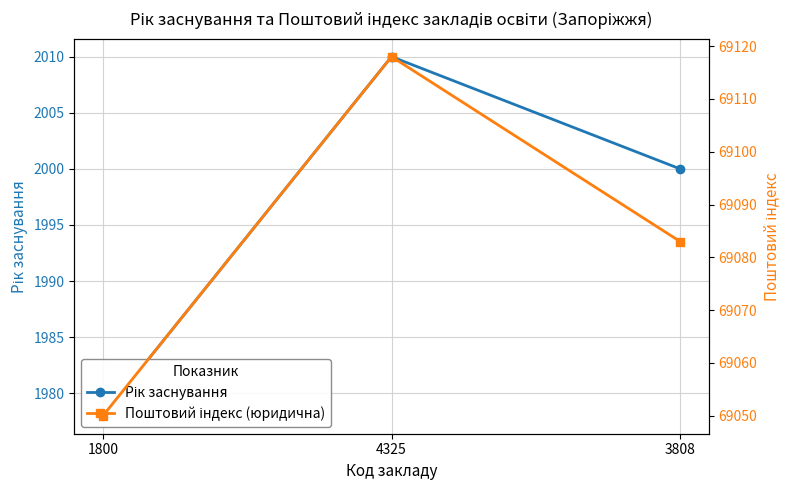

What is the smallest value displayed?

1978